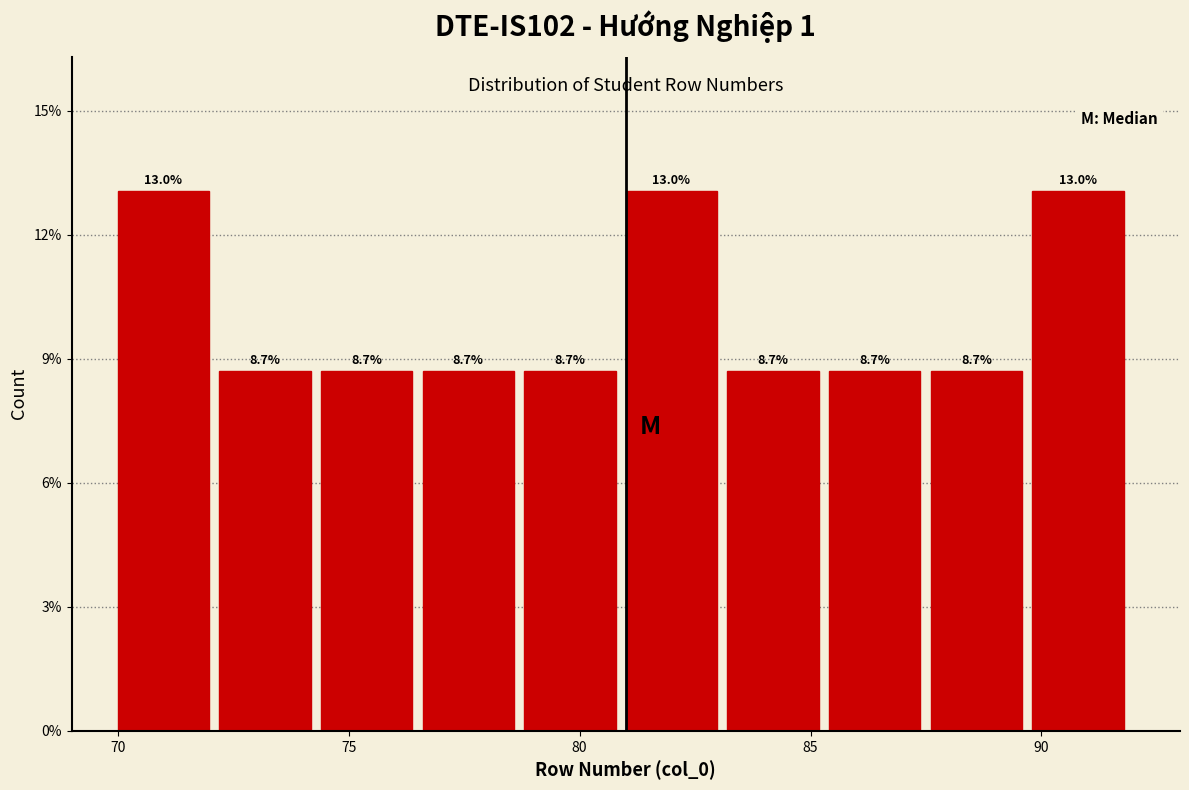

Reading left to right, transcribe this chart: for each bar, give the range it covers on the x-axis and its height. The bar edges are not printed on the chart, so give them approximately, as read against the axis.

70.0 to 72.2: 13.0
72.2 to 74.4: 8.7
74.4 to 76.6: 8.7
76.6 to 78.8: 8.7
78.8 to 81.0: 8.7
81.0 to 83.2: 13.0
83.2 to 85.4: 8.7
85.4 to 87.6: 8.7
87.6 to 89.8: 8.7
89.8 to 92.0: 13.0